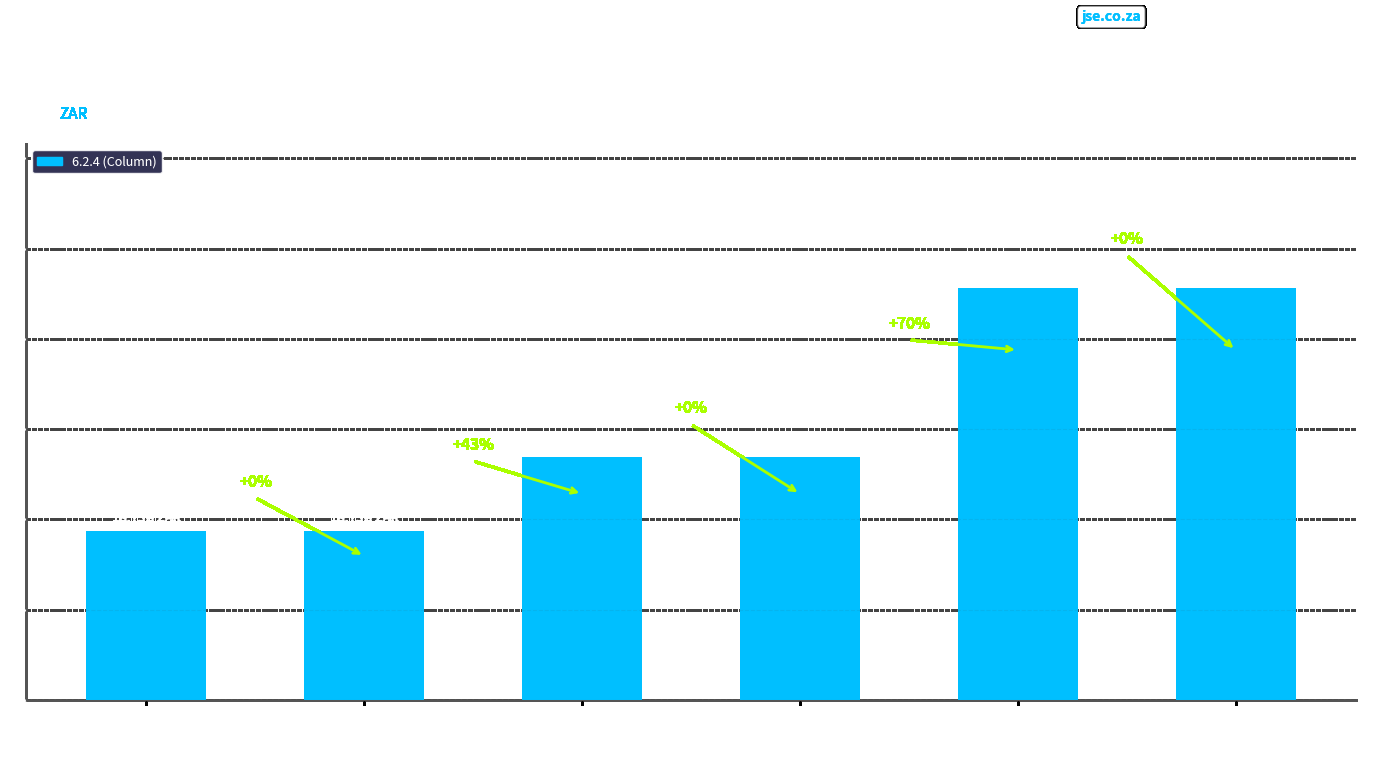

Does the chart contain any negative values?

No